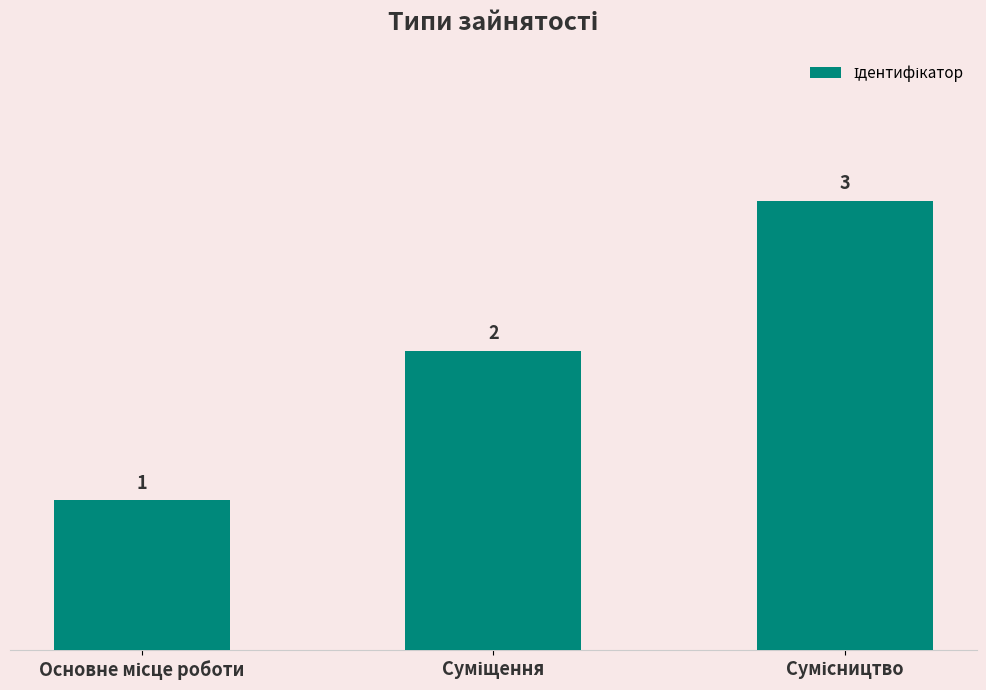

What is the sum of all values?

6